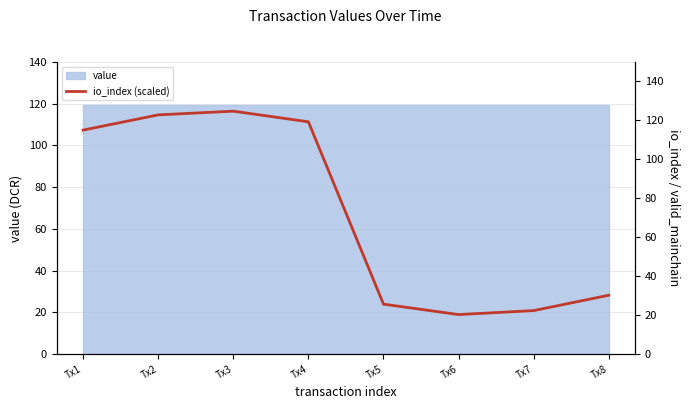

List the labels in order of value, smallest first.

Tx6, Tx7, Tx5, Tx8, Tx1, Tx4, Tx2, Tx3